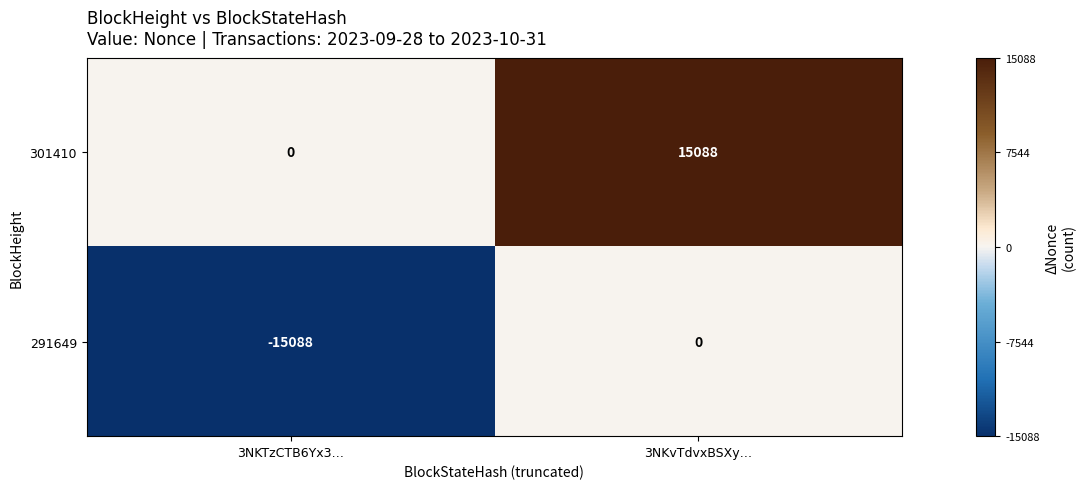

What is the smallest value displayed?

-15088